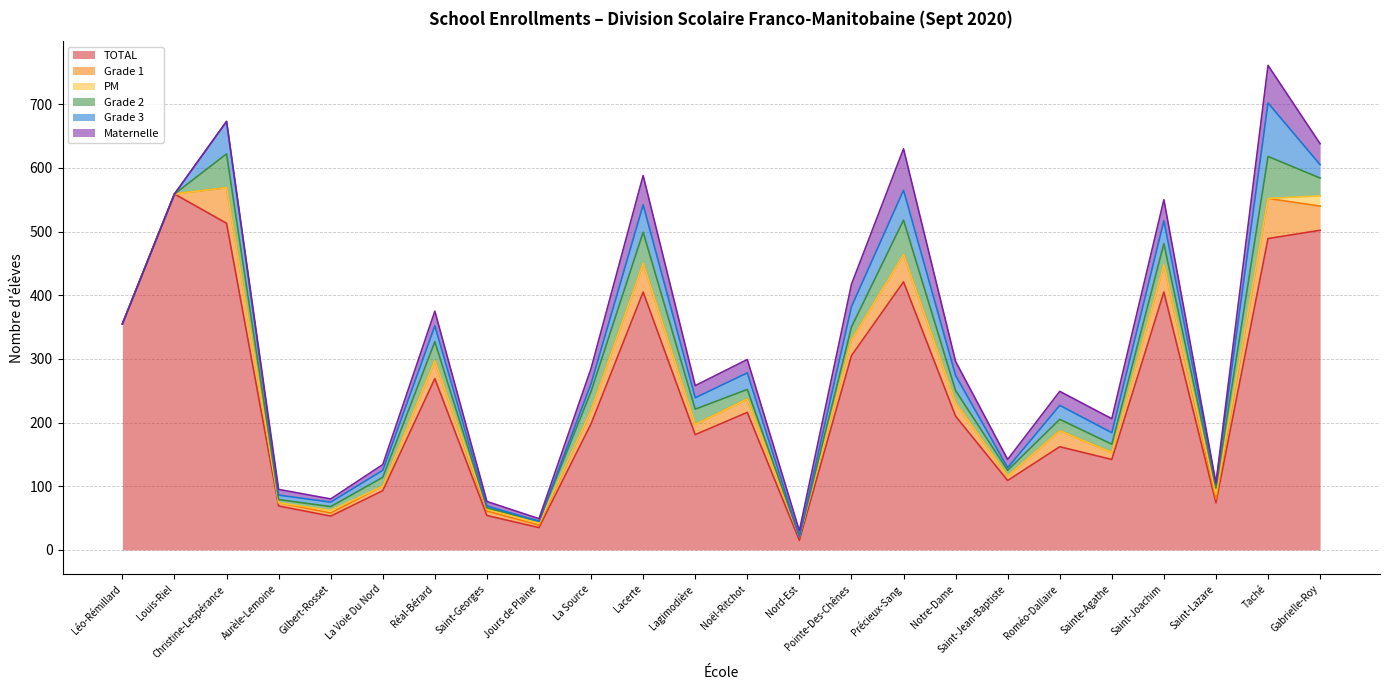

What is the difference between the maximum and minimum values in the Grade 3 series?

84